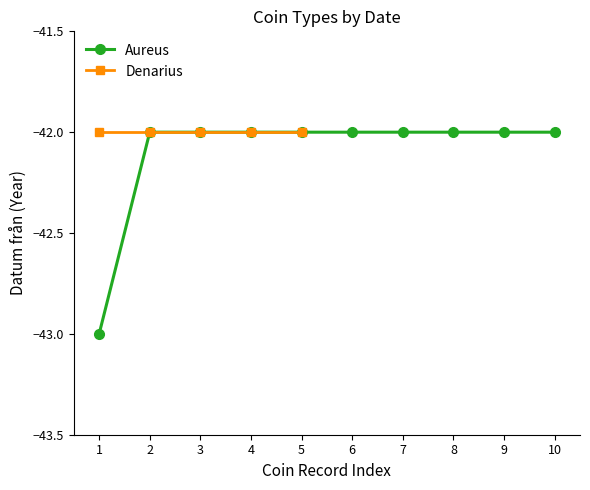

What is the maximum value shown in the chart?

-42